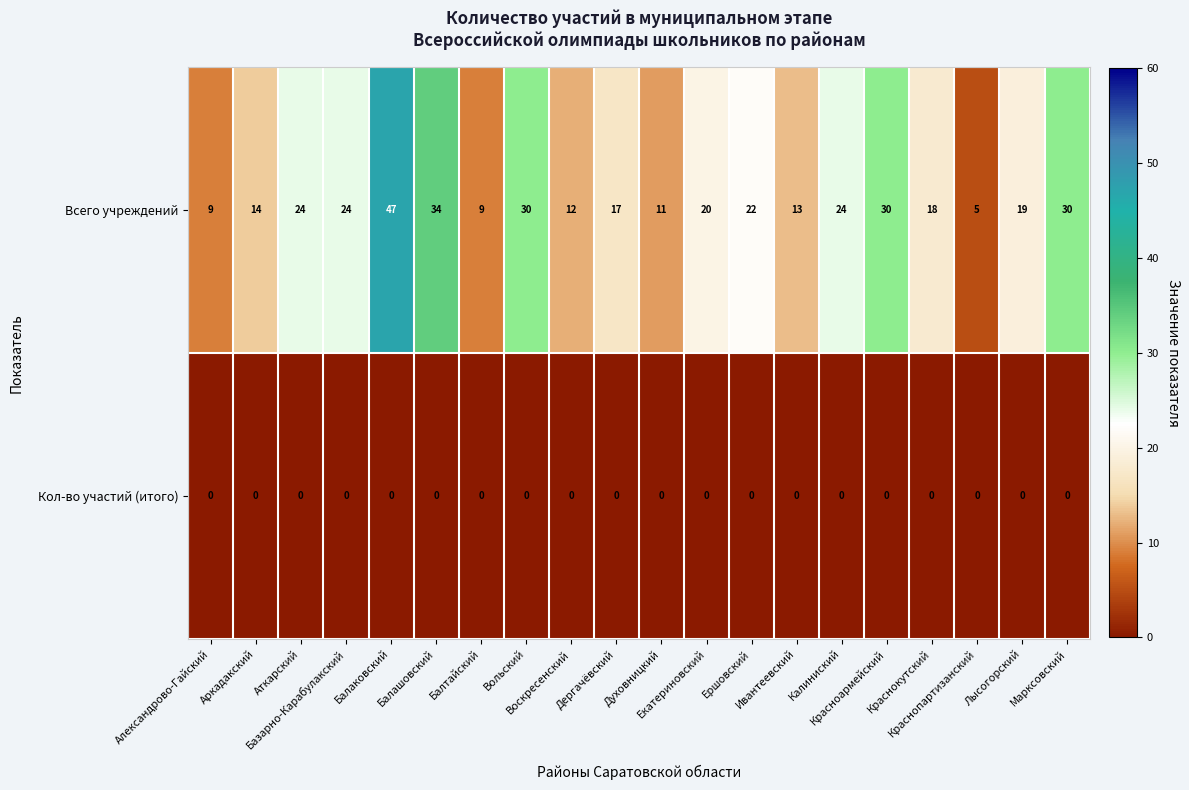

Which series has the widest spread of values?

Всего учреждений